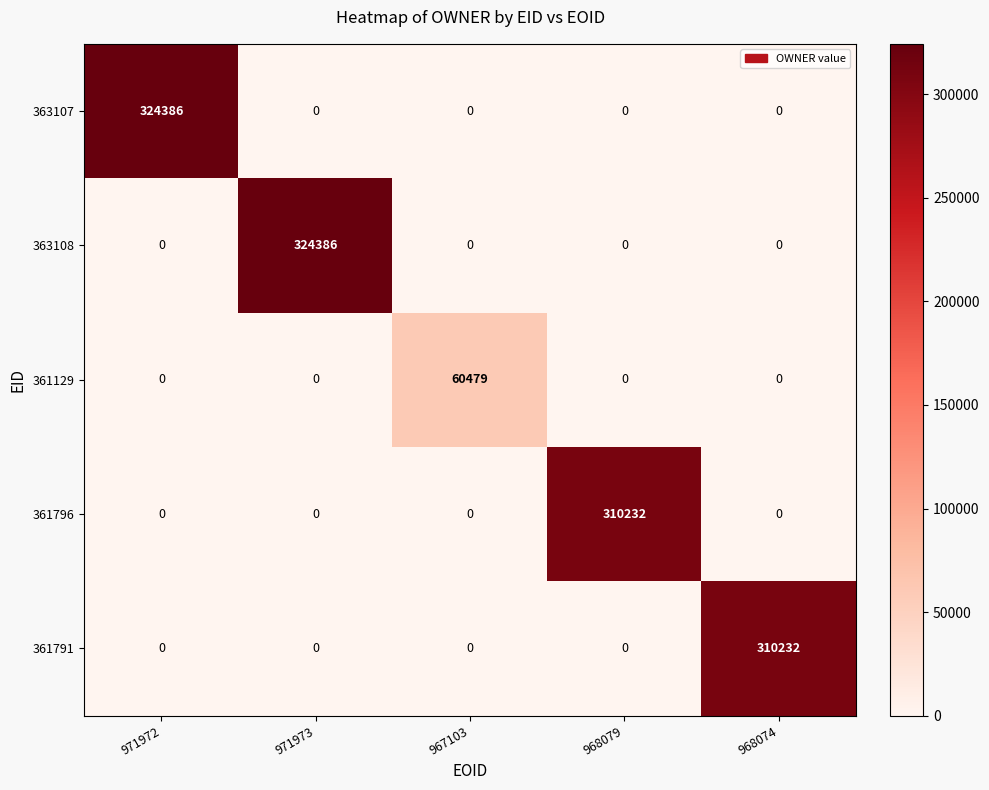

What is the difference between the maximum and second lowest values in the 363108 series?

324386